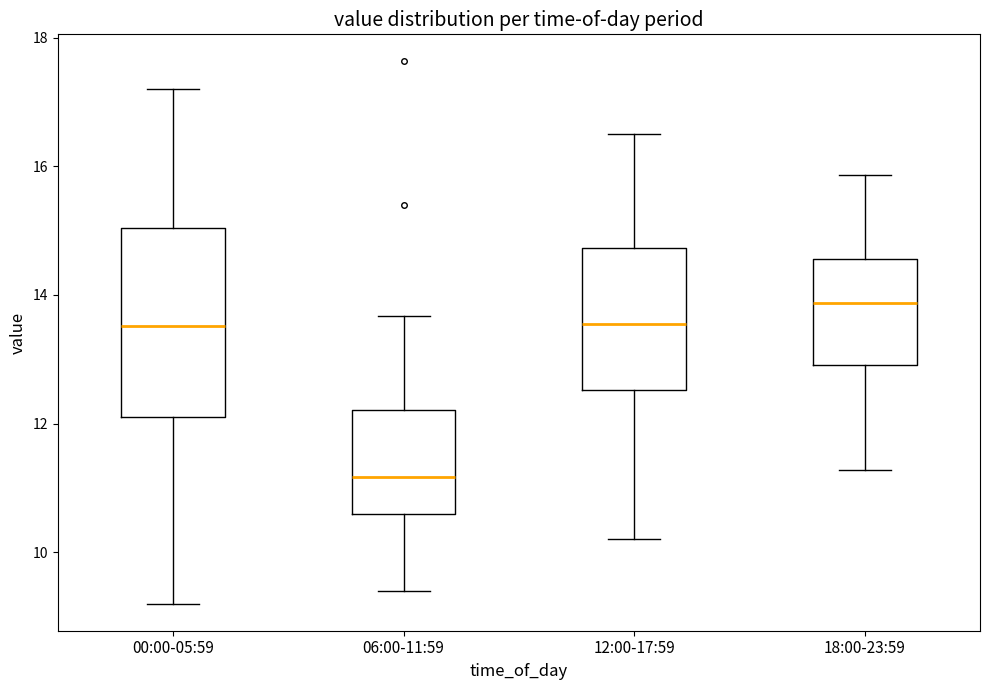

Which box has the lowest median line?

06:00-11:59